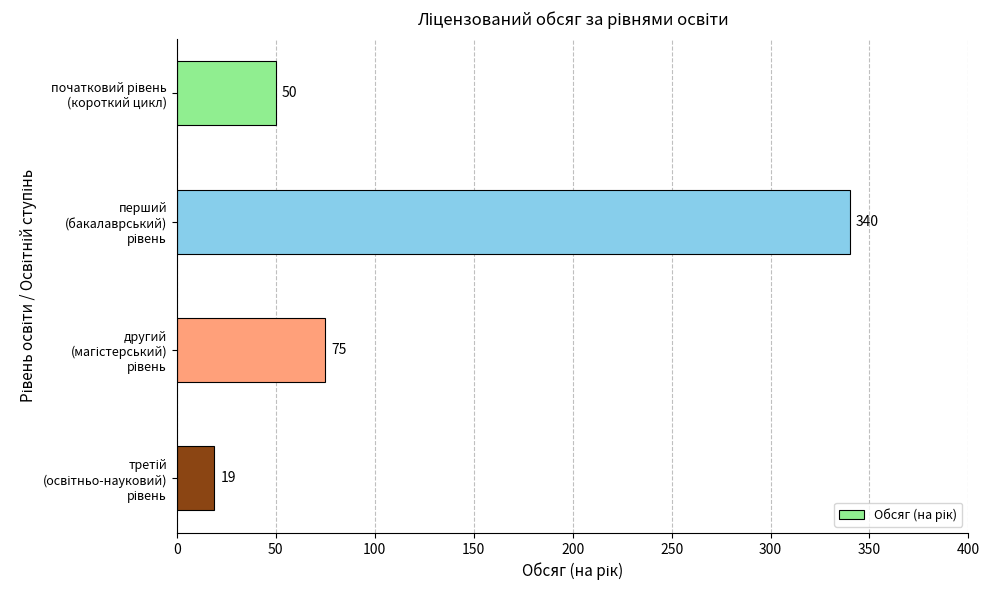

What is the sum of all values?

484